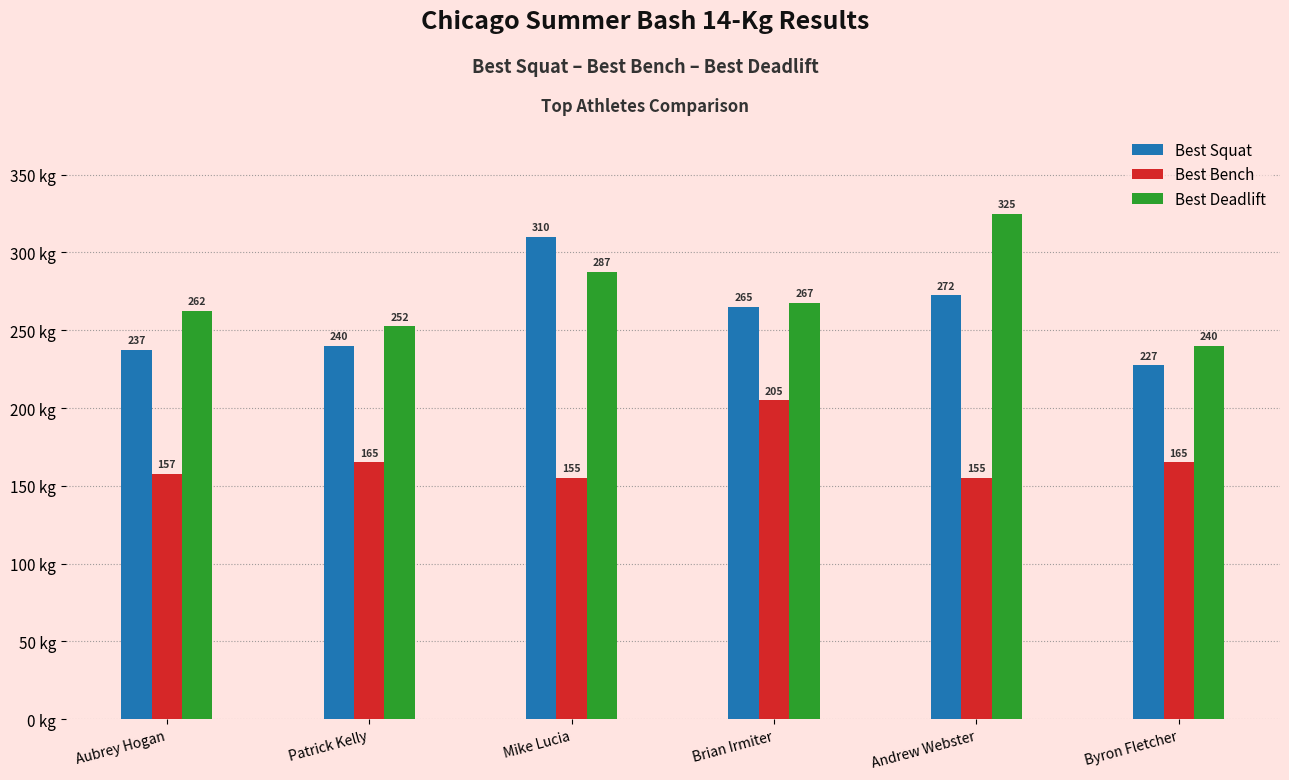

Are the bars horizontal?

No